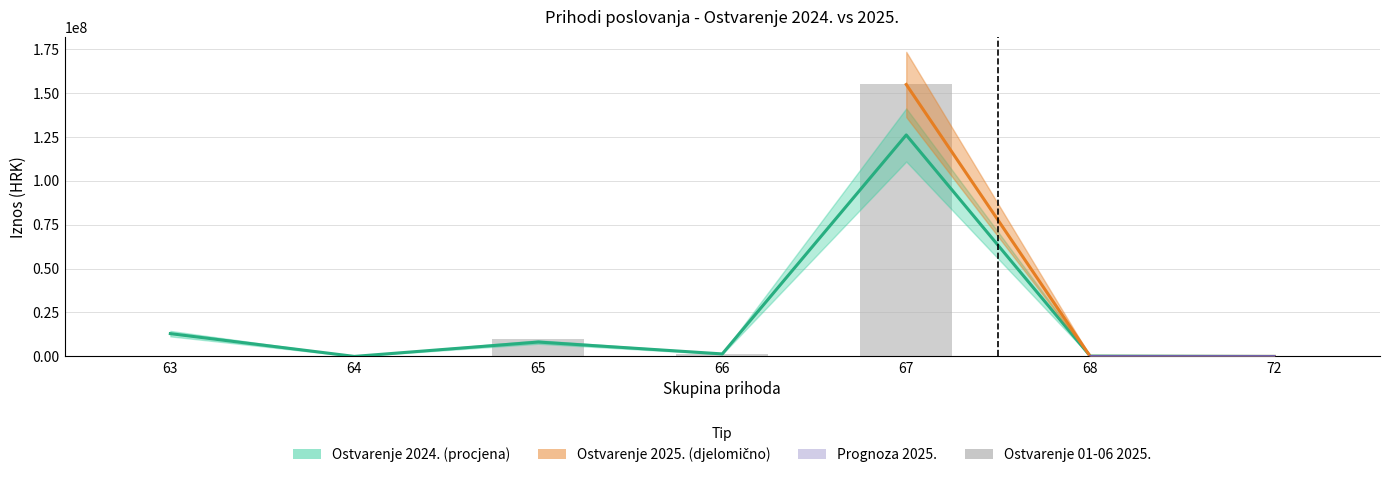

How many bars are there in total?

7